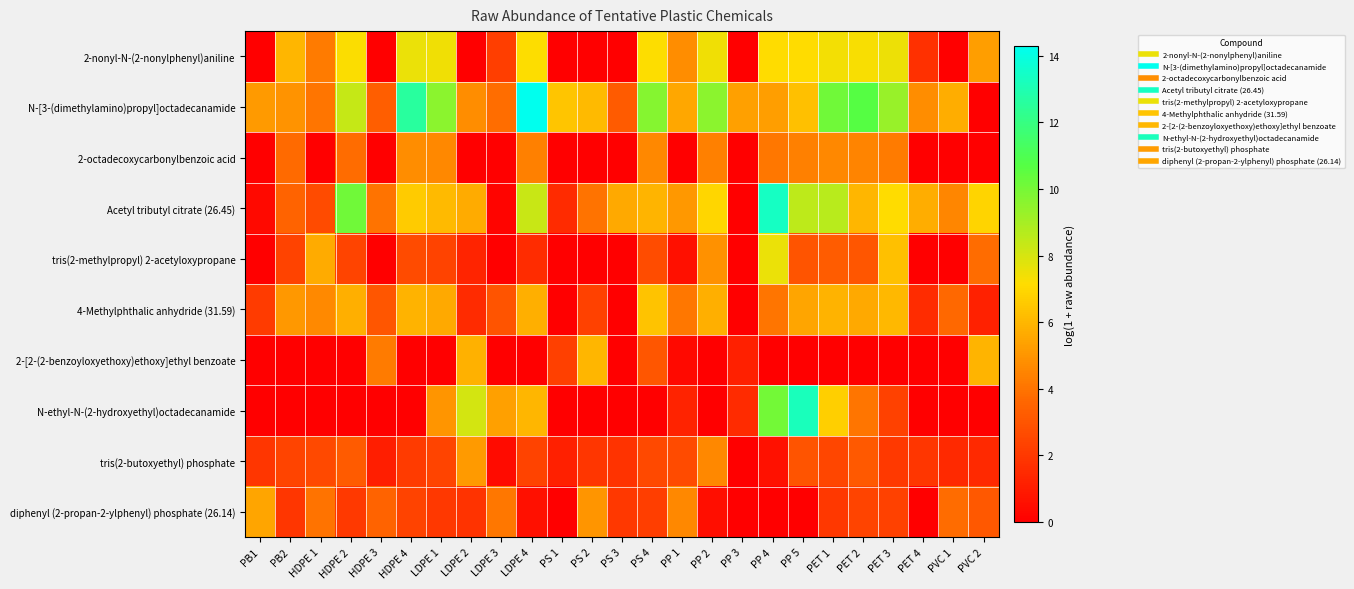

What is the difference between the highest and lowest values at PET 4?

5.7